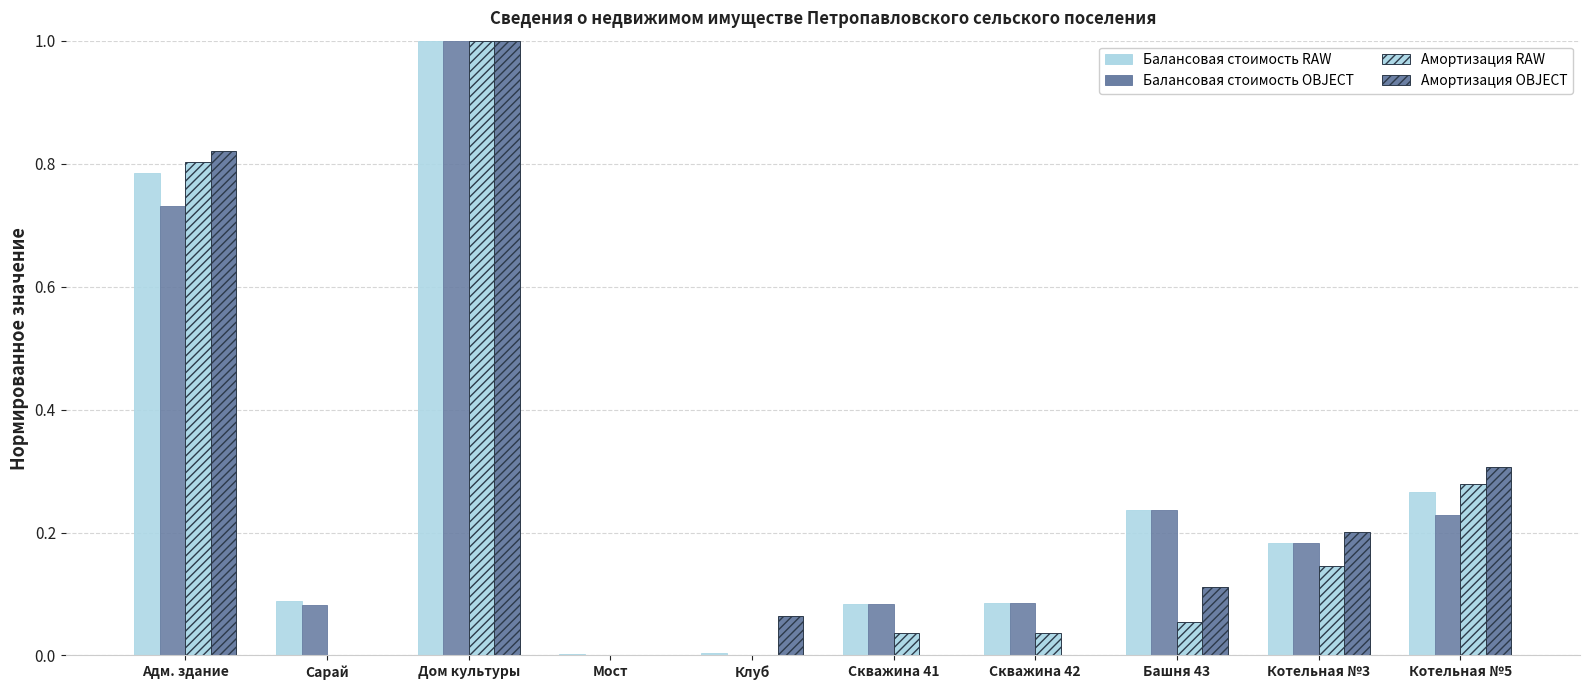

How many groups of bars are there?

10